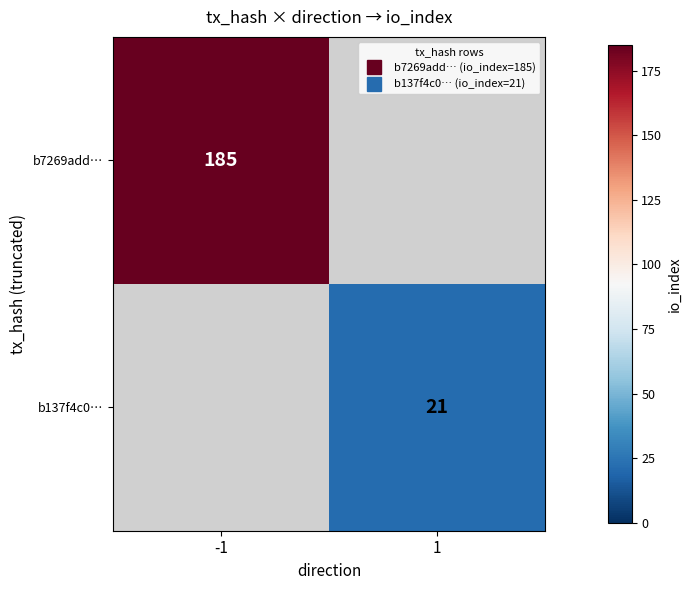

Rank the categories by b7269add… value from highest to lowest.

-1, 1